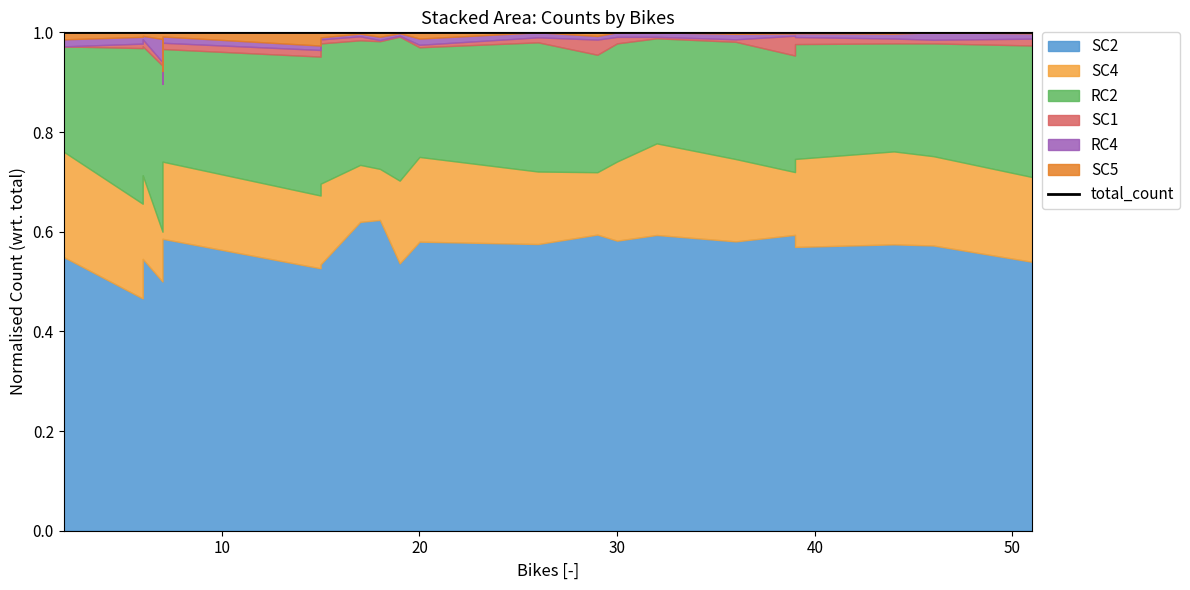

Reading left to right, extract all data points from this chart.

SC2: 119	78	62	54	39	75	103	140	232	310	463	580	603	647	552	594	560	523	489	447	344	264	280	233
SC4: 33	24	13	16	15	15	42	37	68	96	145	165	187	210	174	184	135	111	103	122	87	80	46	43
RC2: 63	37	29	15	15	50	69	54	88	167	183	235	244	244	270	211	204	206	194	182	155	139	115	94
SC1: 3	2	0	0	0	1	2	3	2	1	6	5	15	11	14	3	23	35	25	10	6	4	1	3
RC4: 2	1	3	1	1	7	3	3	5	3	12	11	8	11	11	9	9	4	6	7	6	2	3	2
SC5: 6	1	9	3	1	2	2	2	5	1	0	3	2	3	2	0	4	2	6	0	0	5	4	1